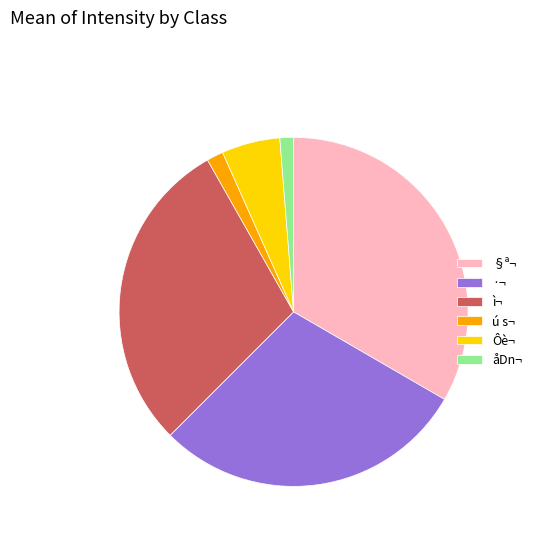

Which slice is the largest?

§ª¬